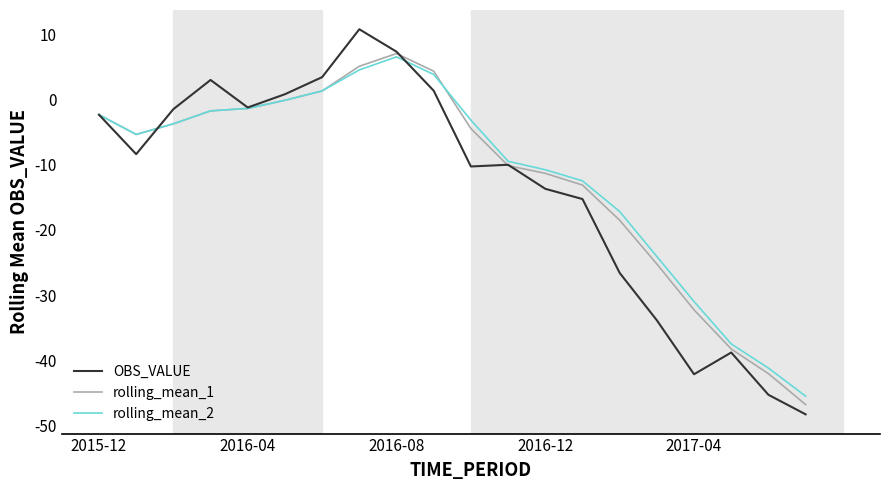

What is the maximum value for rolling_mean_2?

6.5